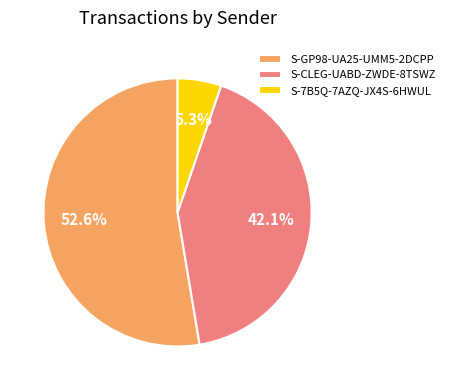

Between S-GP98-UA25-UMM5-2DCPP and S-CLEG-UABD-ZWDE-8TSWZ, which is larger?

S-GP98-UA25-UMM5-2DCPP